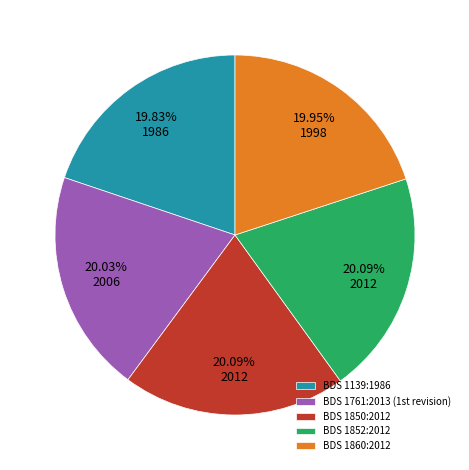

Is BDS 1139:1986 the majority of the pie?

No